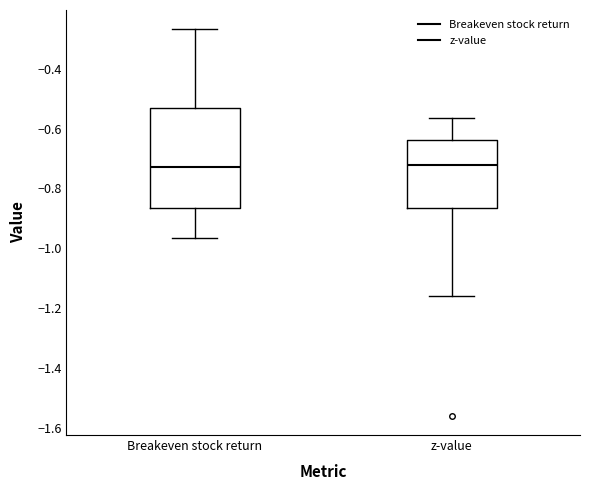

Where is the upper edge of the box for z-value on the y-axis? The values are not printed on the chart, so give them approximately, as read against the axis.

-0.64